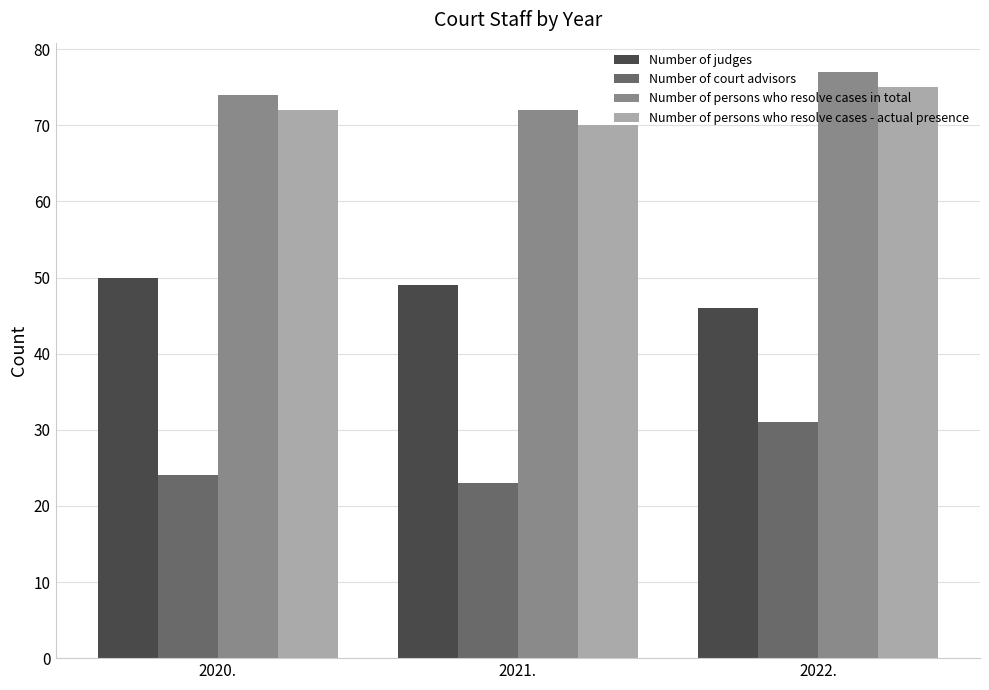

What is the difference between the maximum and second lowest values in the Number of persons who resolve cases in total series?

3